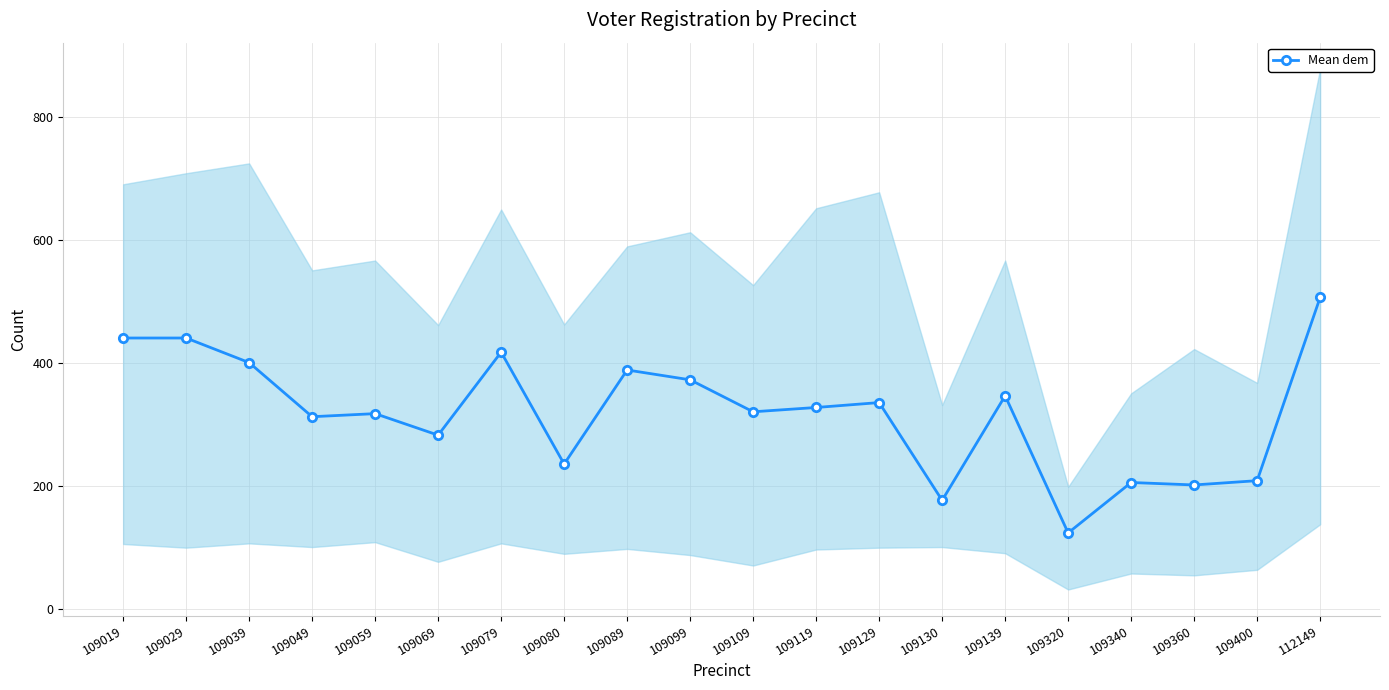

At which category does the data reach its first local peak?

109059